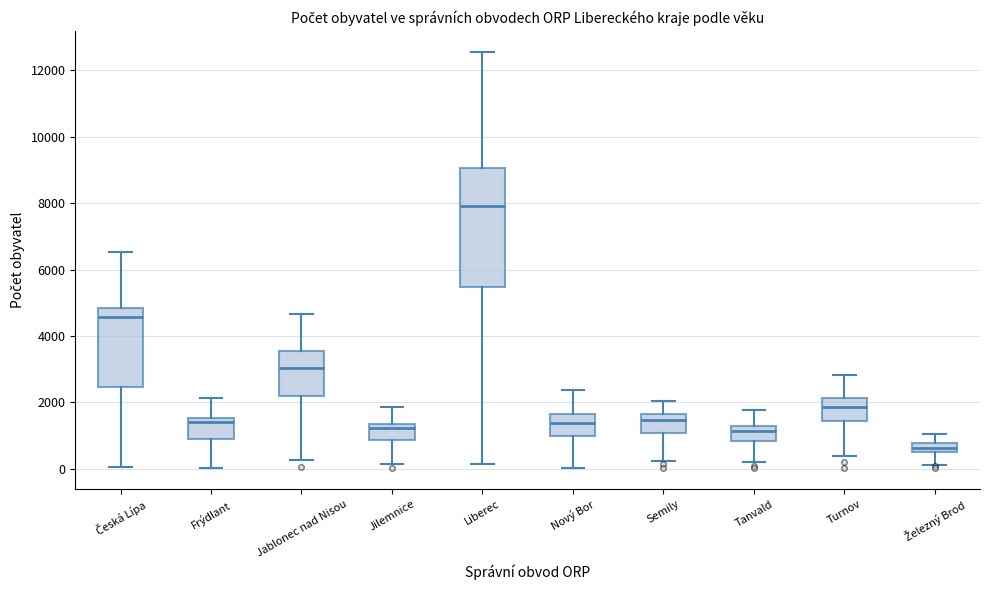

Comparing the boxes themselves (not the whiskers), which one is the tallest?

Liberec